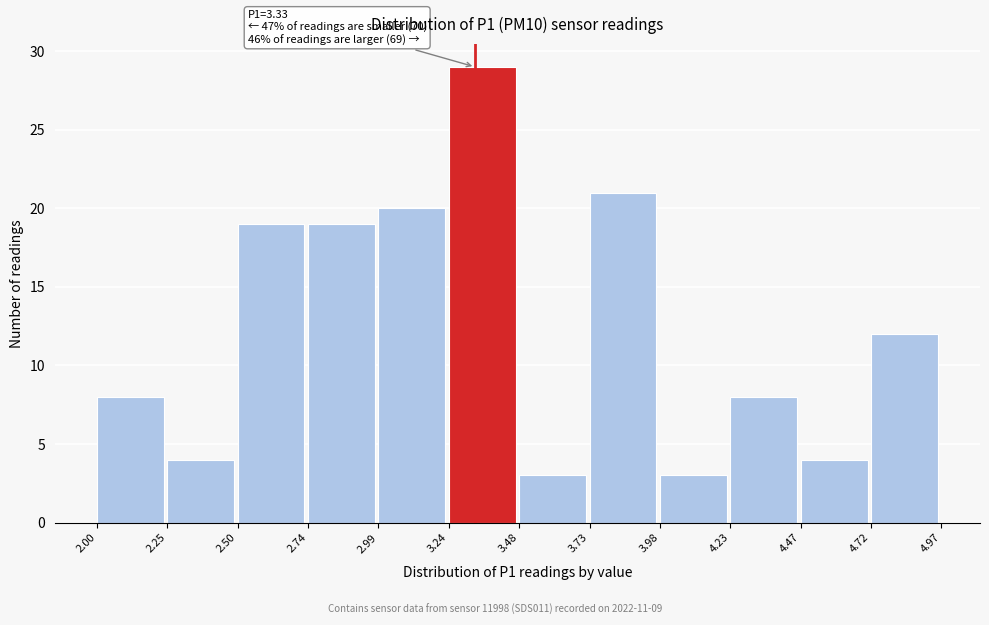

Which range on the x-axis has the tallest bar?

3.24 to 3.48